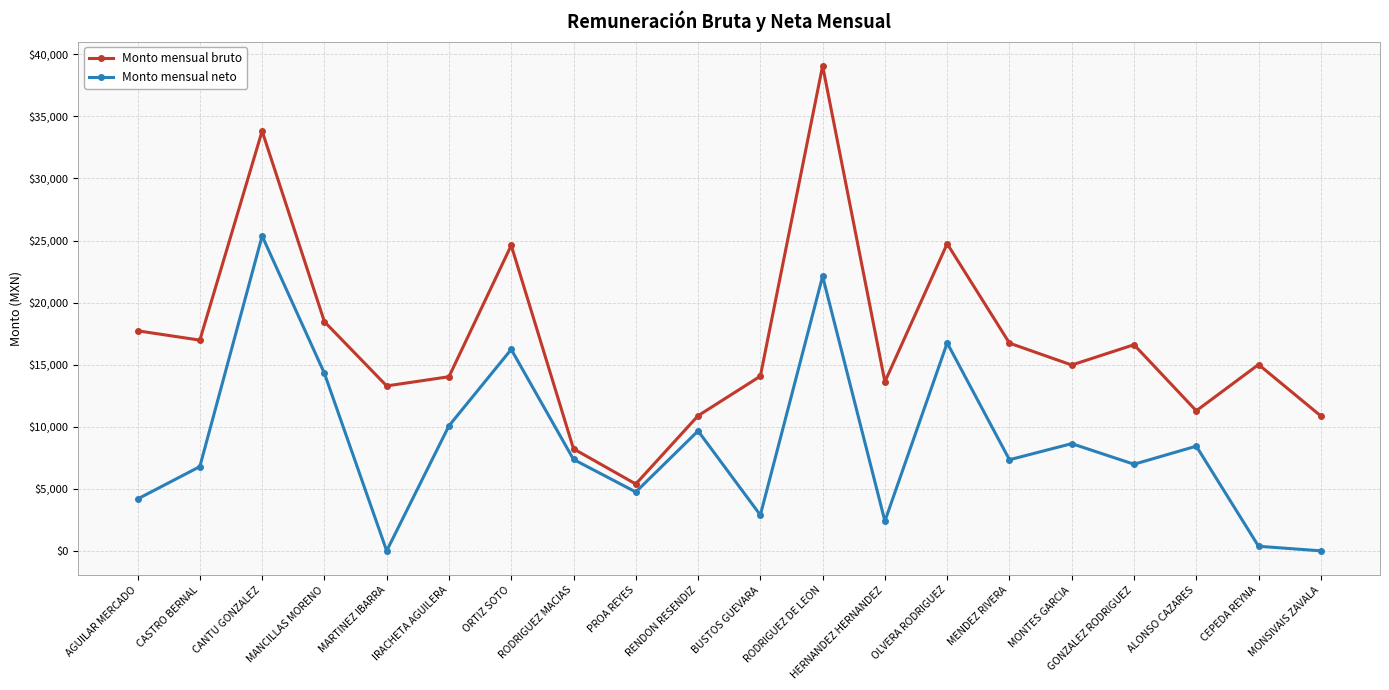

At how many categories does at least one series exceed 37068?

1